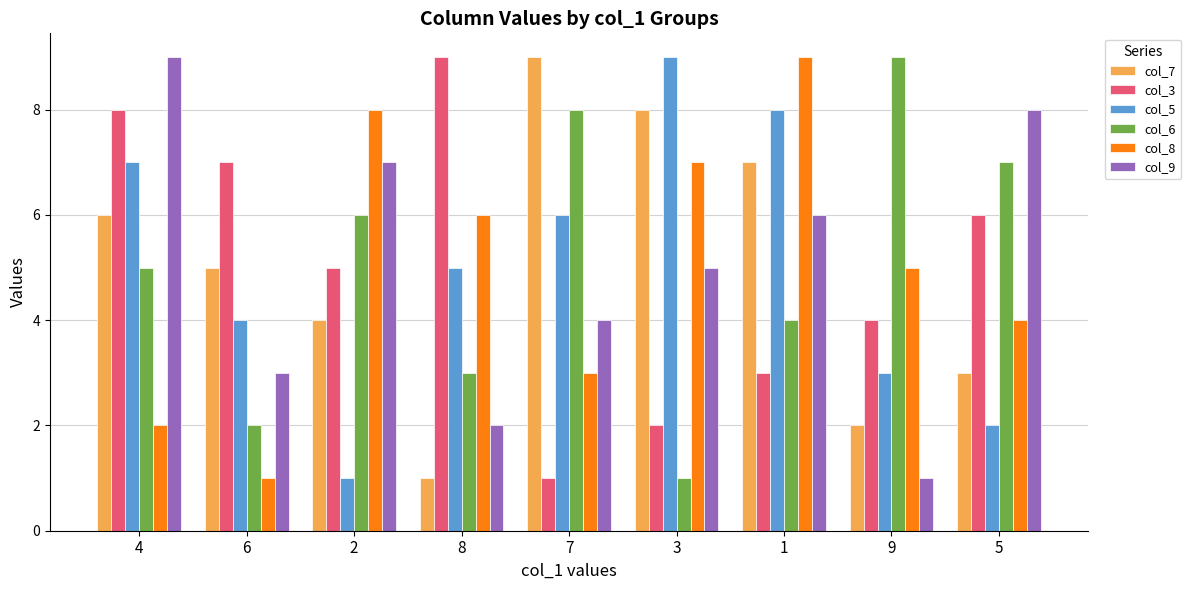

What is the maximum value shown in the chart?

9